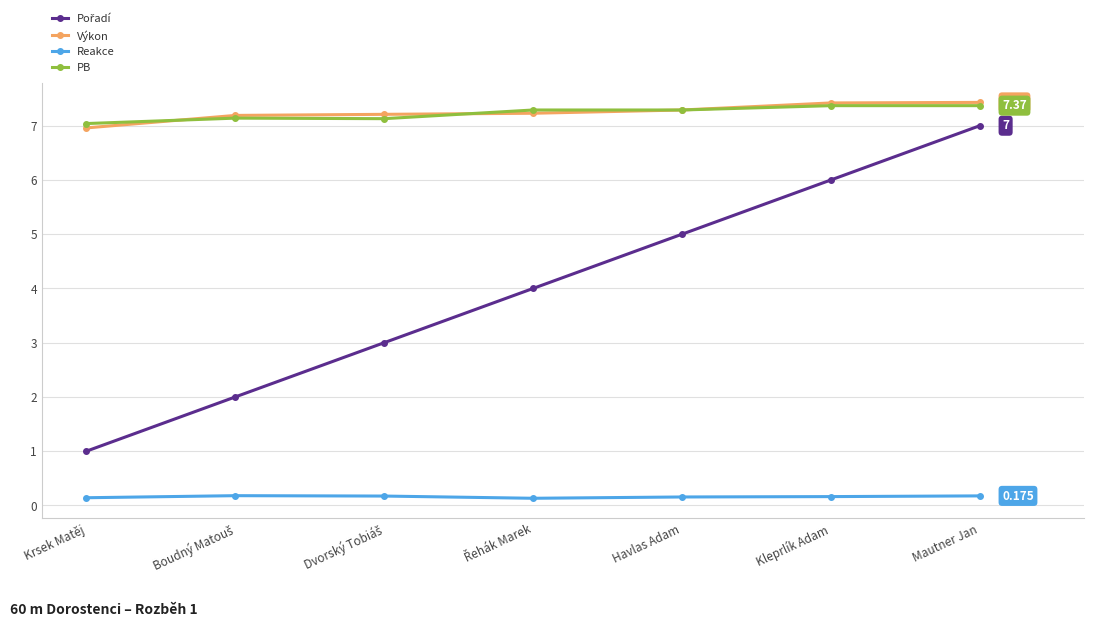

Does the chart display data point markers on the line(s)?

Yes